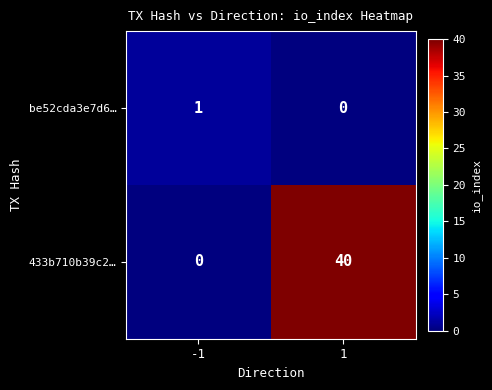

Is it true that 433b710b39c2… equals 0 at -1?

True